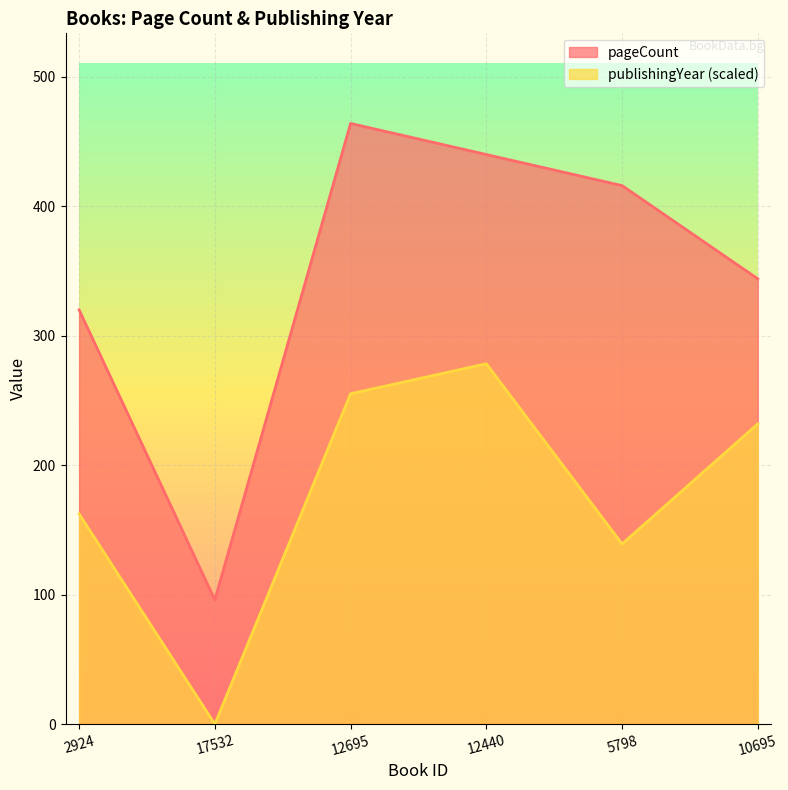

At which label is publishingYear closest to 139?

5798